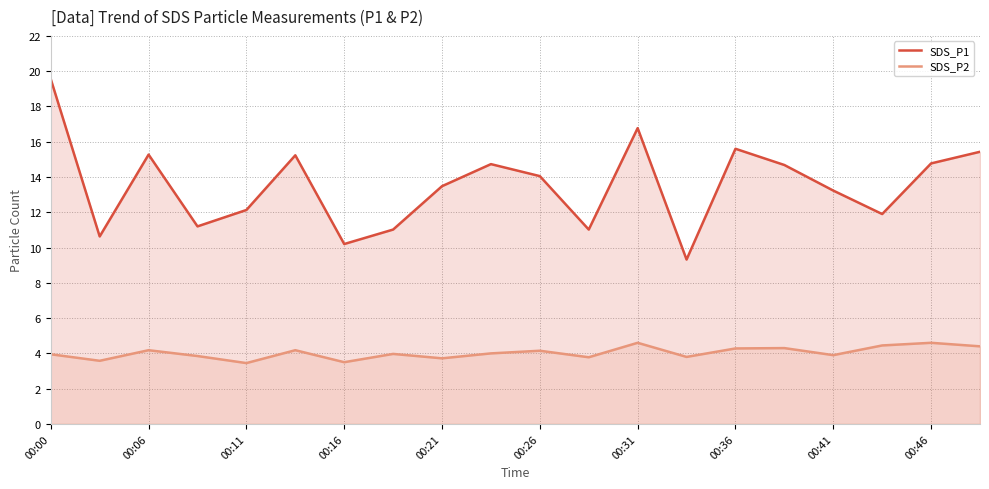

What is the average value of the SDS_P1 series?

13.5